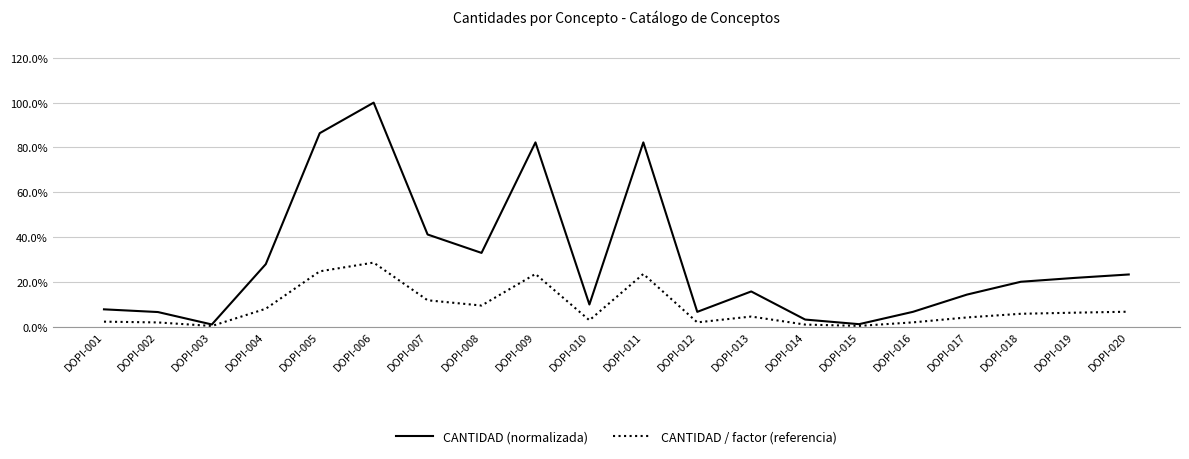

What is the sum of the CANTIDAD / factor (referencia) values at DOPI-009 and DOPI-012?

0.3